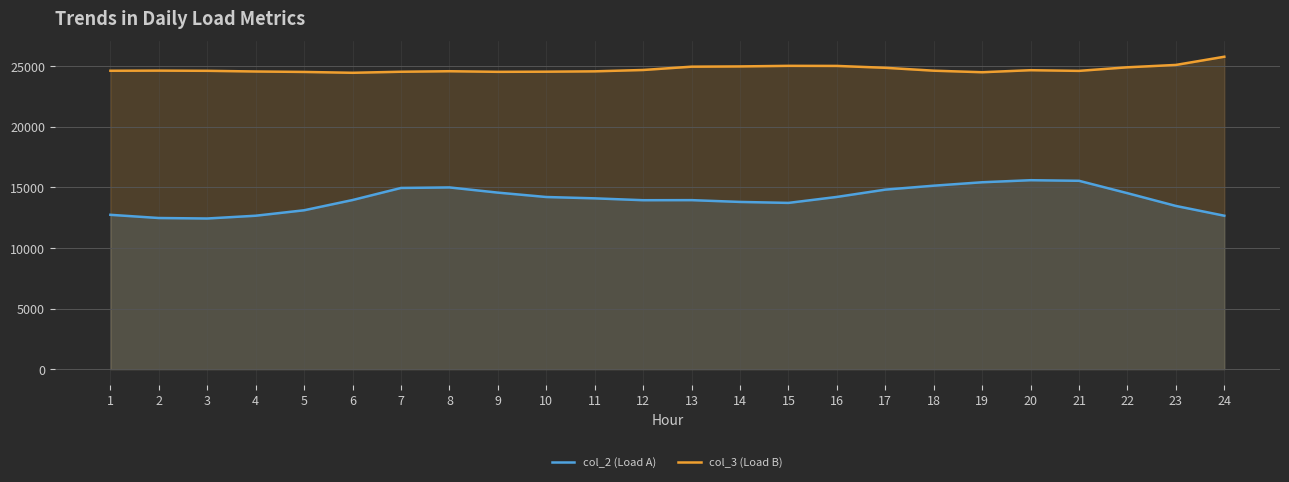

The col_2 (Load A) series shows 12661 at 24. True or false?

True